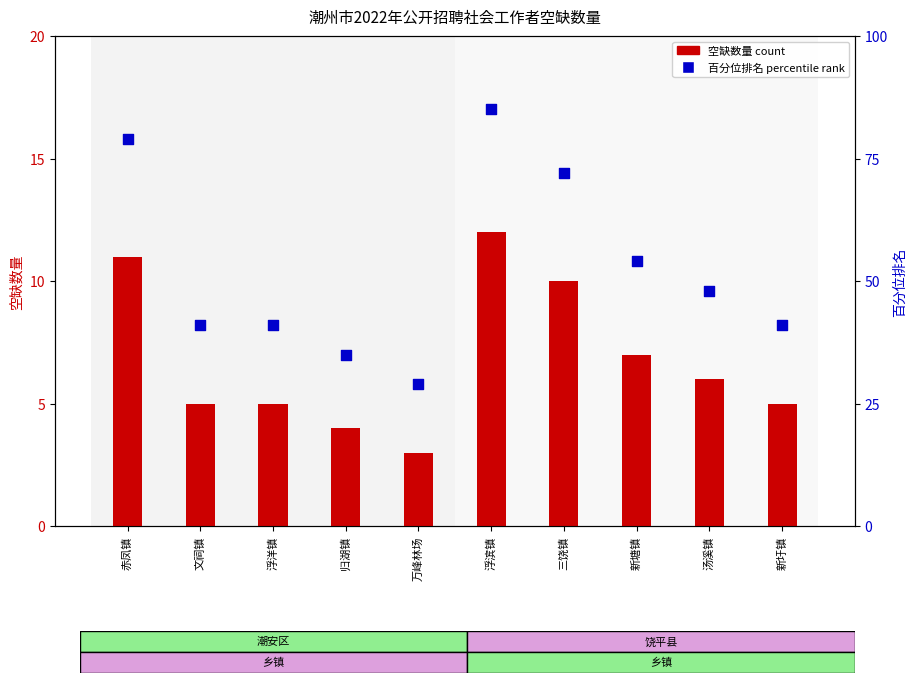

Which series reaches the maximum Y coordinate?

百分位排名 percentile rank